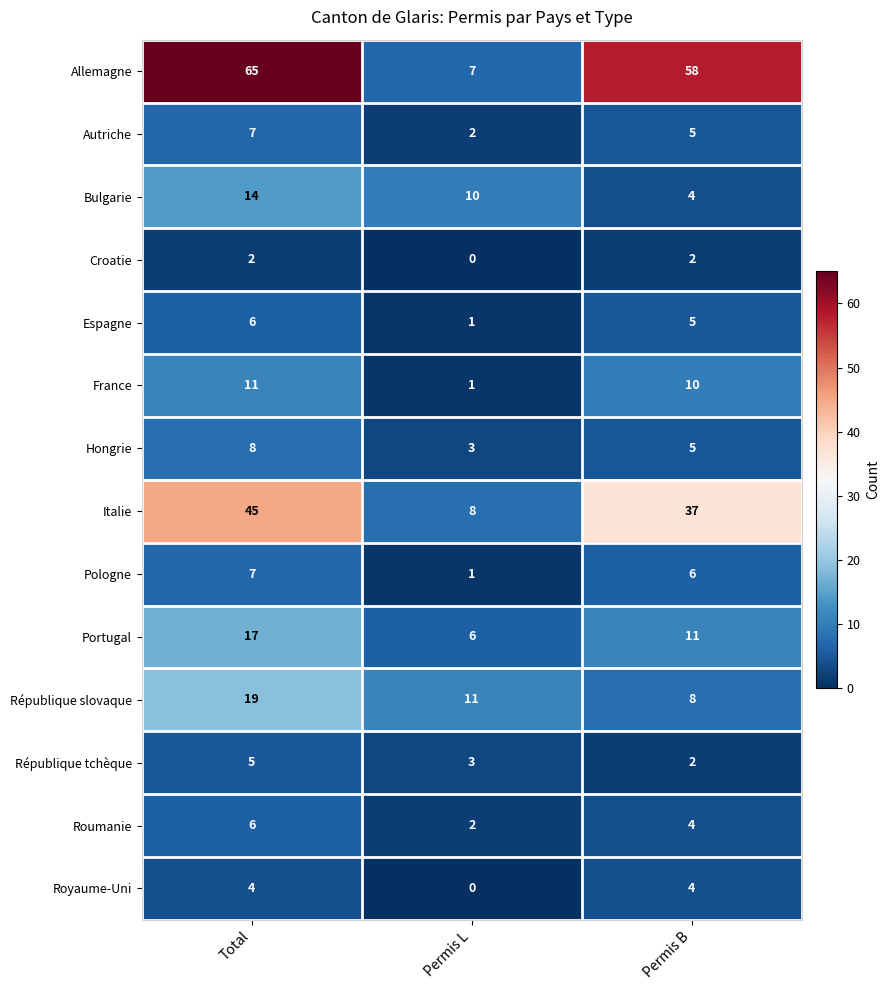

What is the maximum value for République slovaque?

19